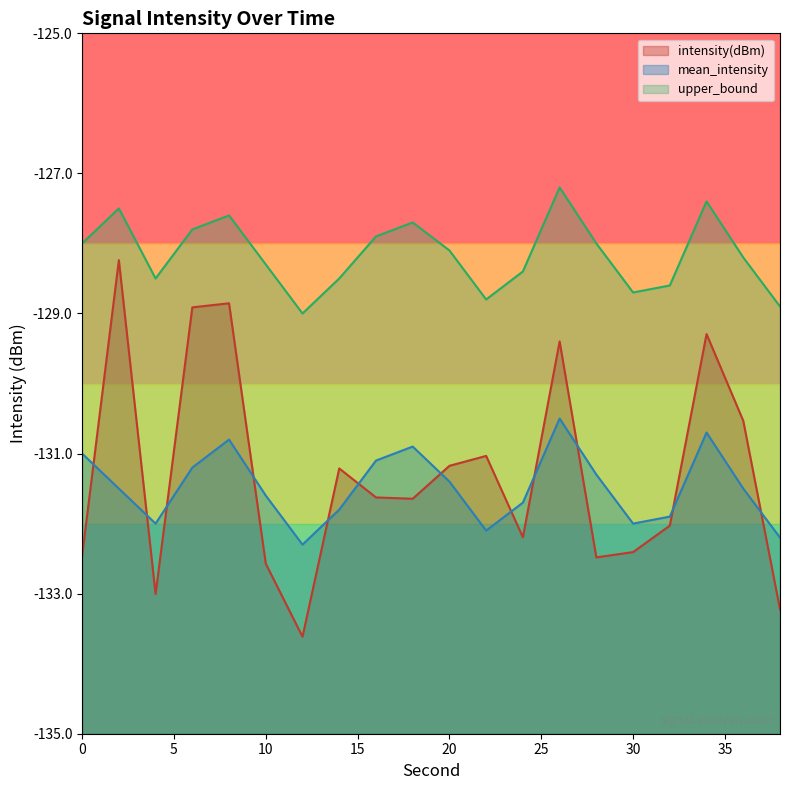

What is the greatest value displayed?

-127.2